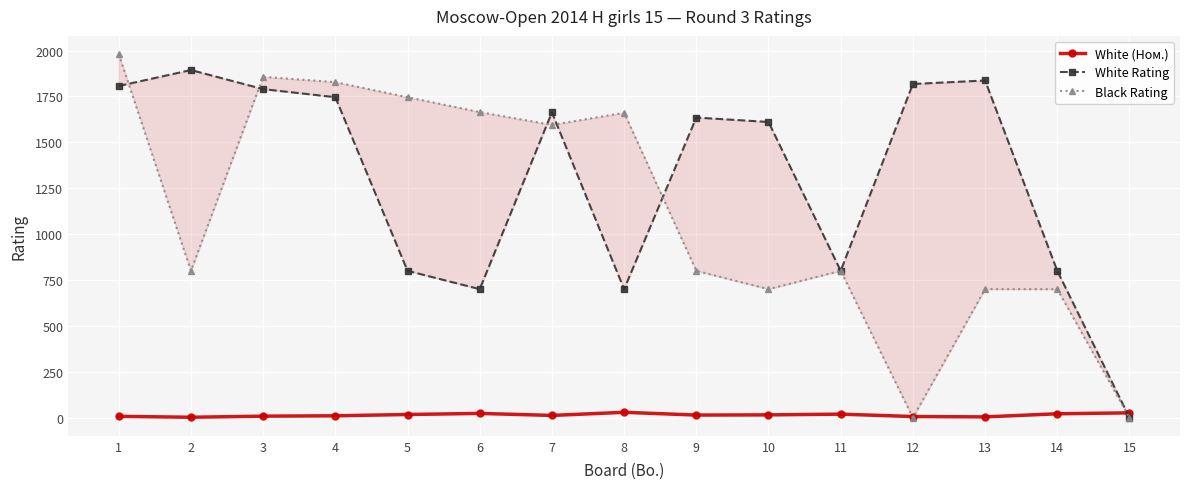

At how many categories does at least one series exceed 38?

14